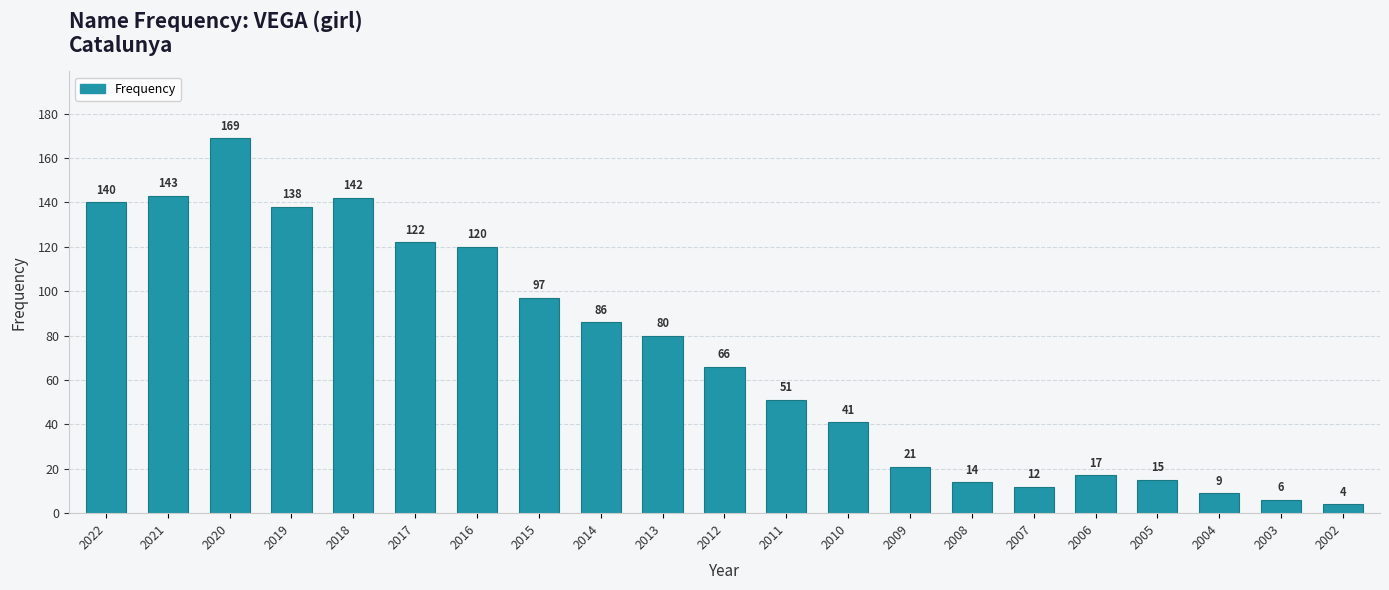

Approximately how many times larger is the value at 2010 compared to 2003?

6.8